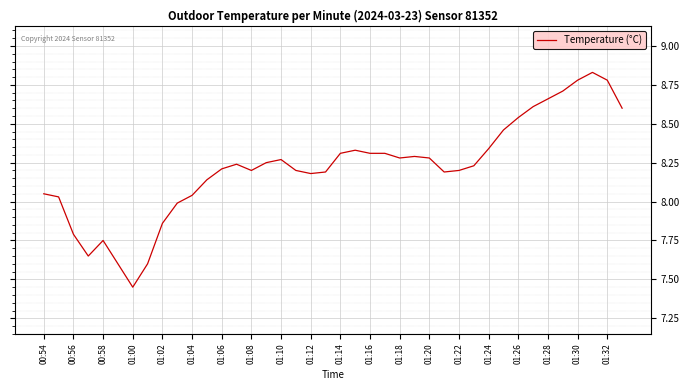

What is the difference between the maximum and minimum values?

1.4